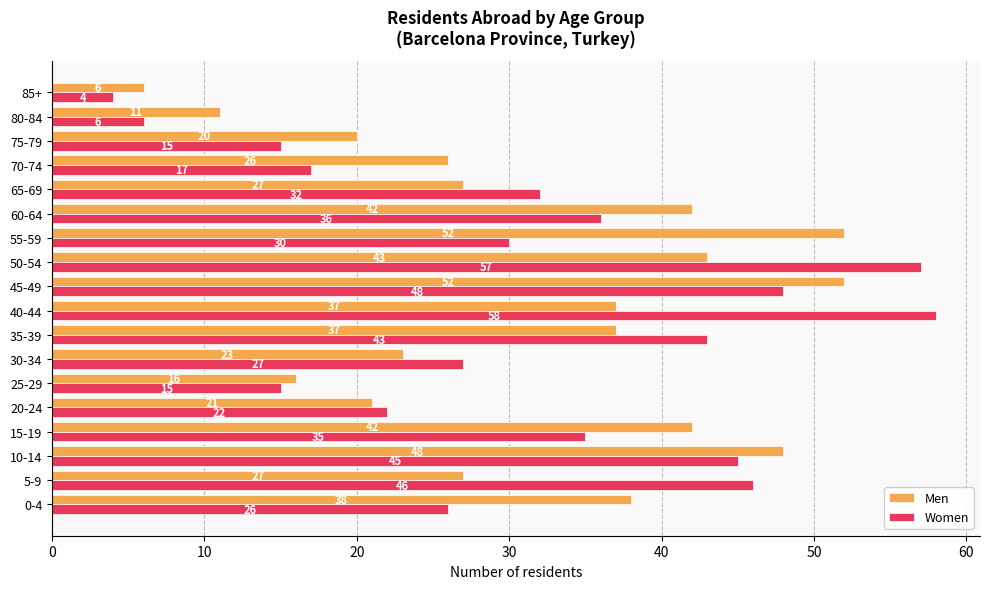

What is the difference between the highest and lowest values at 60-64?

6